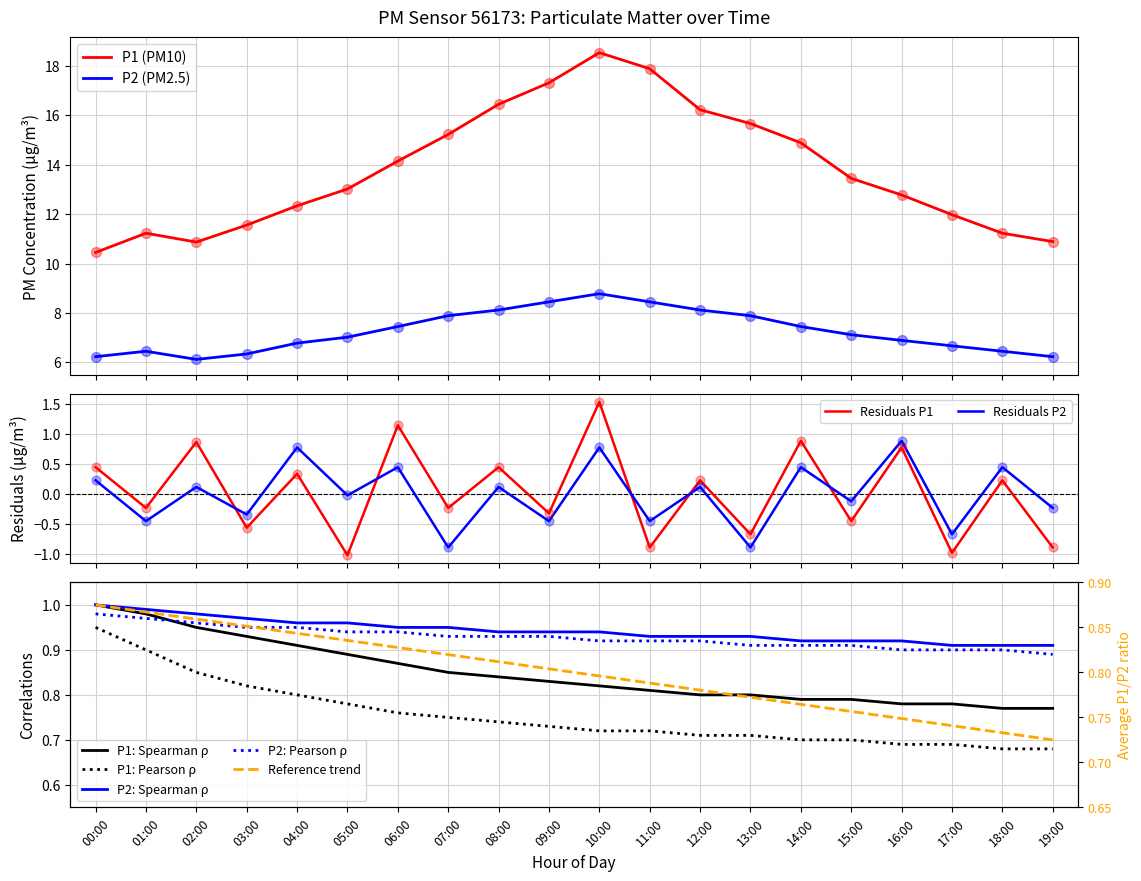

Which series contains the highest Y value?

P1